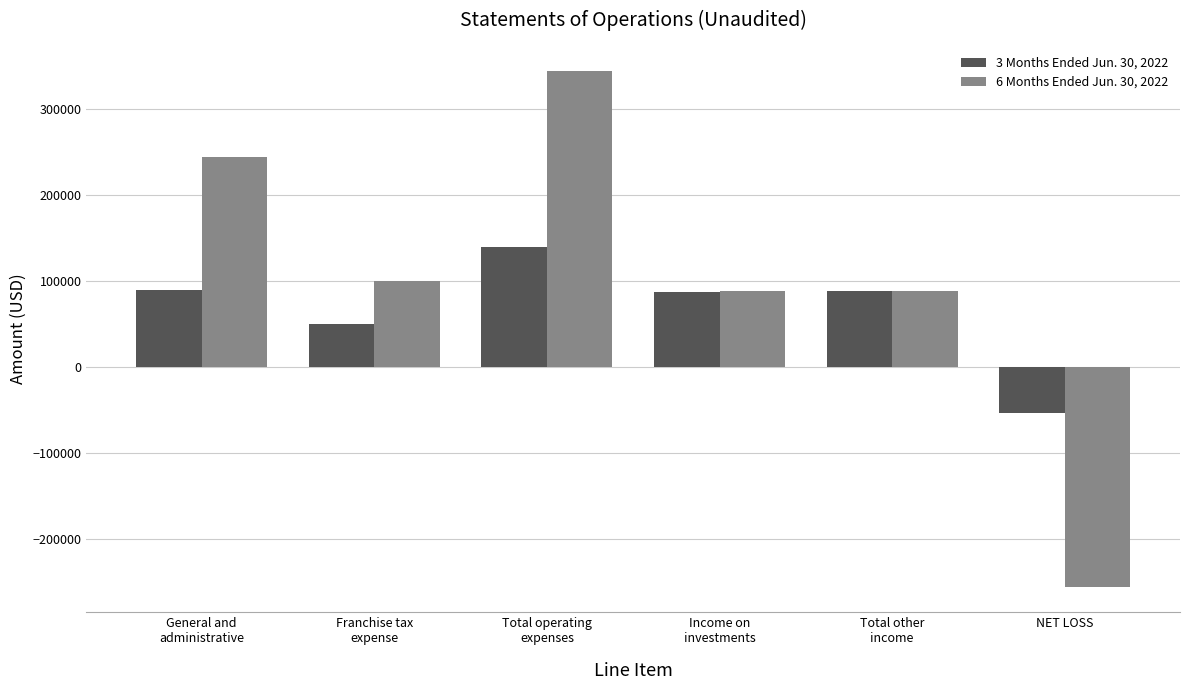

What is the difference between the 6 Months Ended Jun. 30, 2022 values at Franchise tax
expense and Income on
investments?

11762